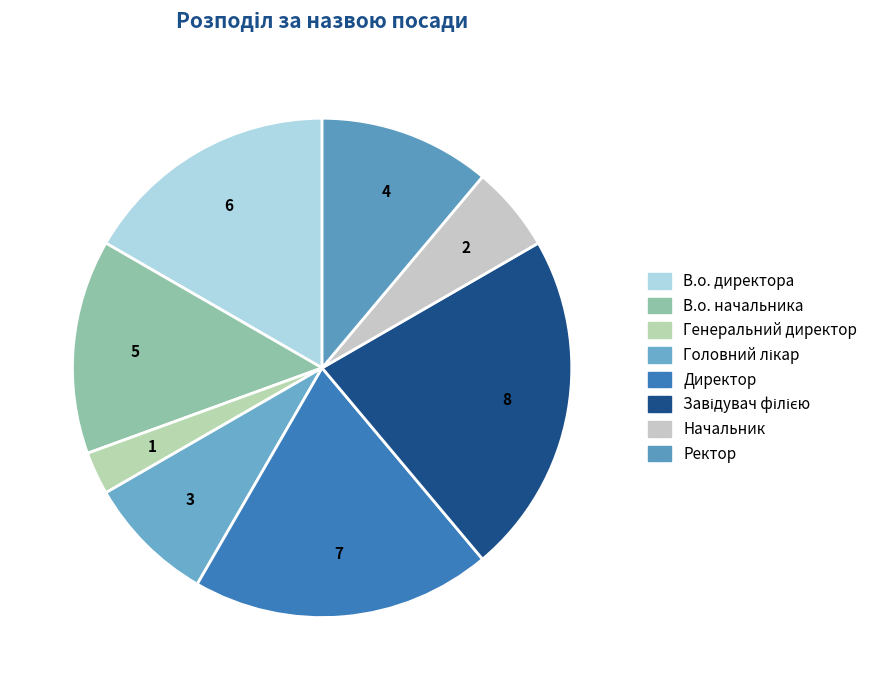

What is the change in value from Завідувач філією to Ректор?

-4